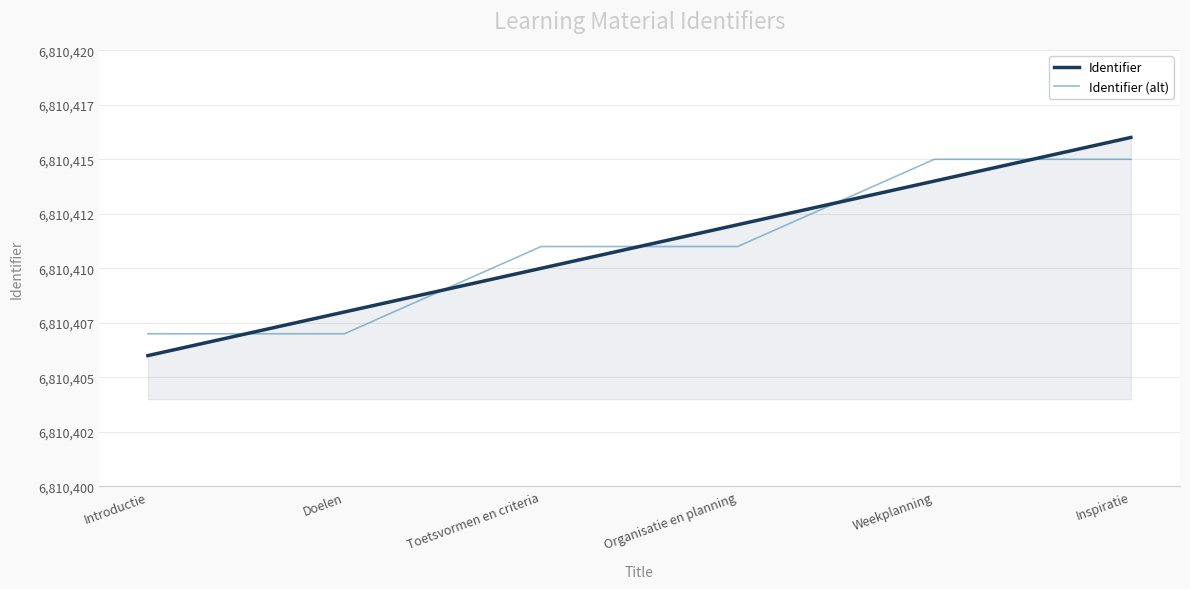

Reading left to right, transcribe all the data shown in this chart.

Identifier: Introductie=6810406	Doelen=6810408	Toetsvormen en criteria=6810410	Organisatie en planning=6810412	Weekplanning=6810414	Inspiratie=6810416
Identifier (alt): Introductie=6810407	Doelen=6810407	Toetsvormen en criteria=6810411	Organisatie en planning=6810411	Weekplanning=6810415	Inspiratie=6810415